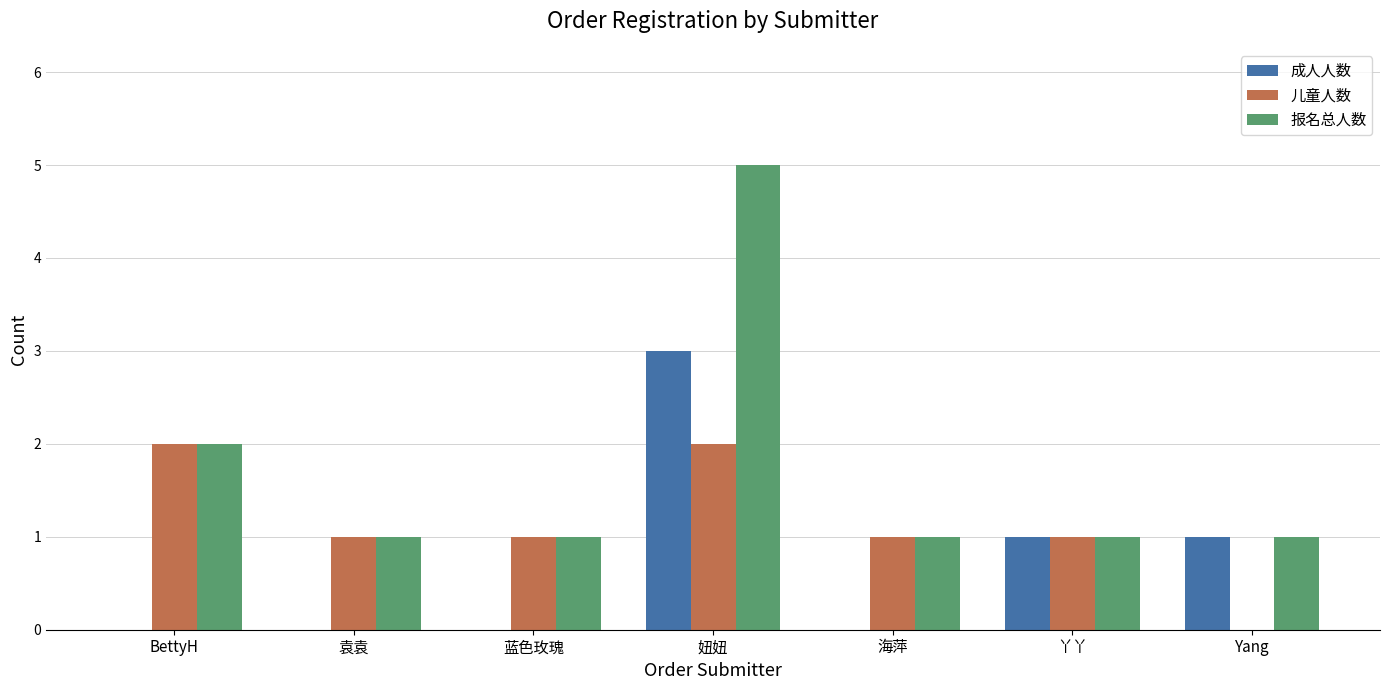

Which category has the highest value across all series?

妞妞